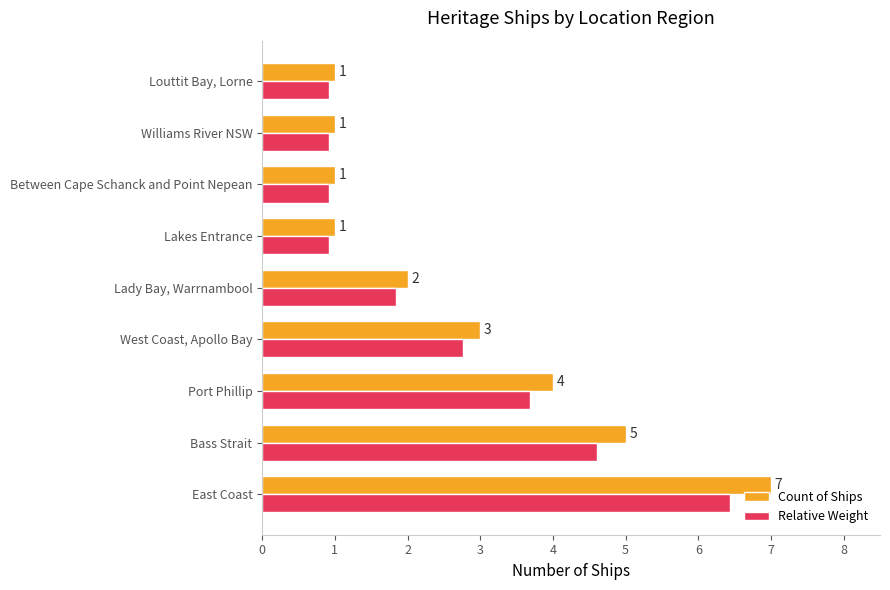

What is the maximum value for Count of Ships?

7.0